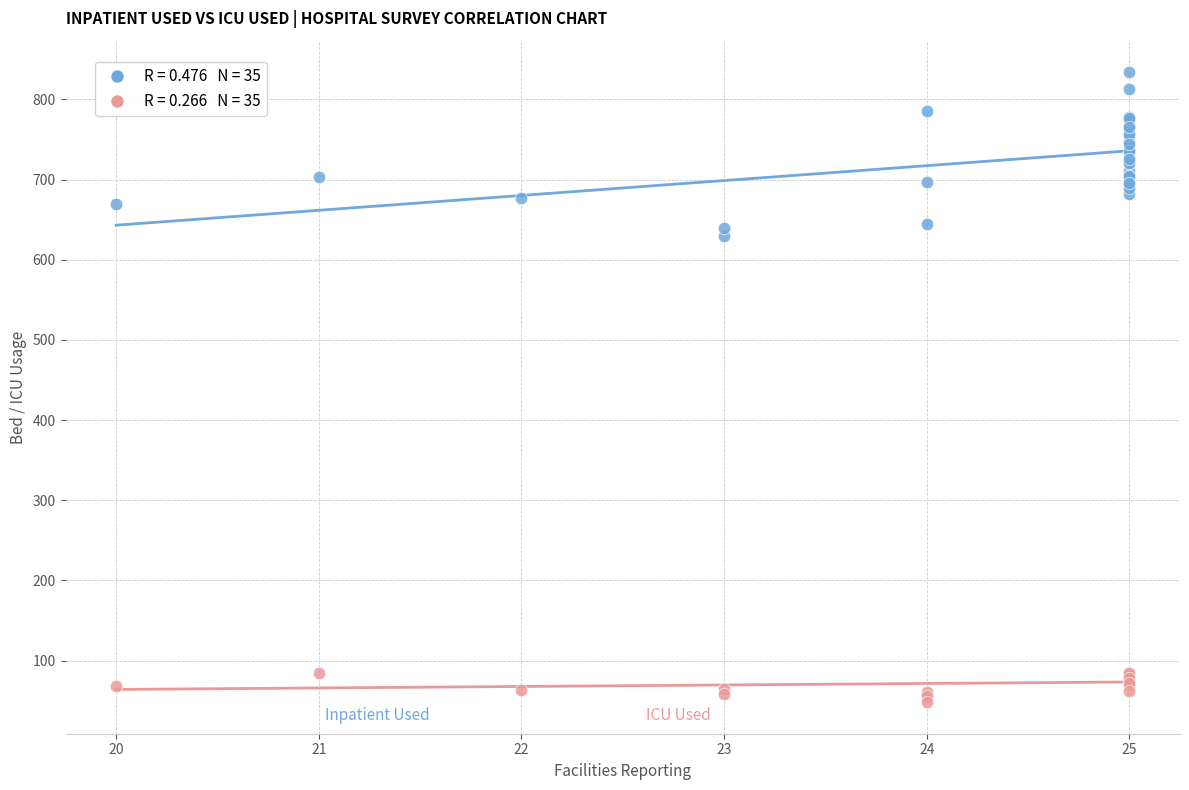

Across all series, what Y value is closest to 441?

629